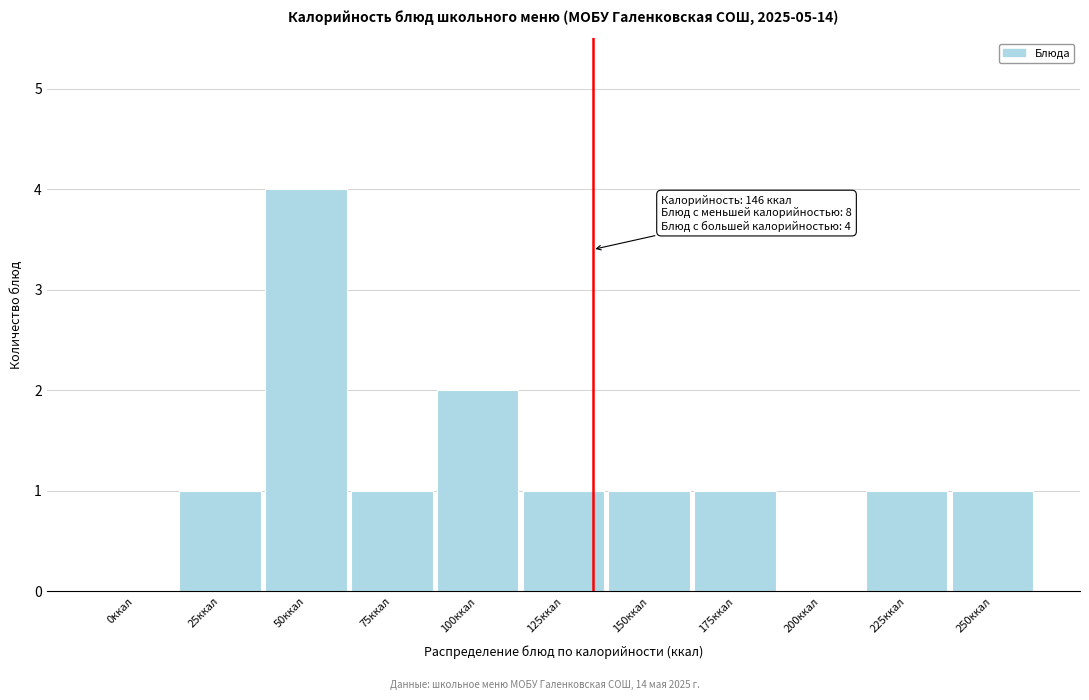

Reading left to right, transcribe all the data shown in this chart.

0ккал=0	25ккал=1	50ккал=4	75ккал=1	100ккал=2	125ккал=1	150ккал=1	175ккал=1	200ккал=0	225ккал=1	250ккал=1